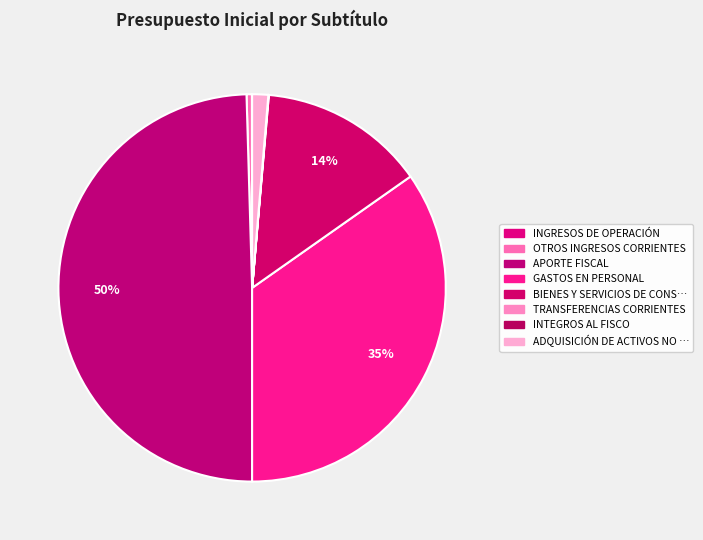

Rank the categories by value from lowest to highest.

INTEGROS AL FISCO, INGRESOS DE OPERACIÓN, TRANSFERENCIAS CORRIENTES, OTROS INGRESOS CORRIENTES, ADQUISICIÓN DE ACTIVOS NO FINANCIEROS, BIENES Y SERVICIOS DE CONSUMO, GASTOS EN PERSONAL, APORTE FISCAL